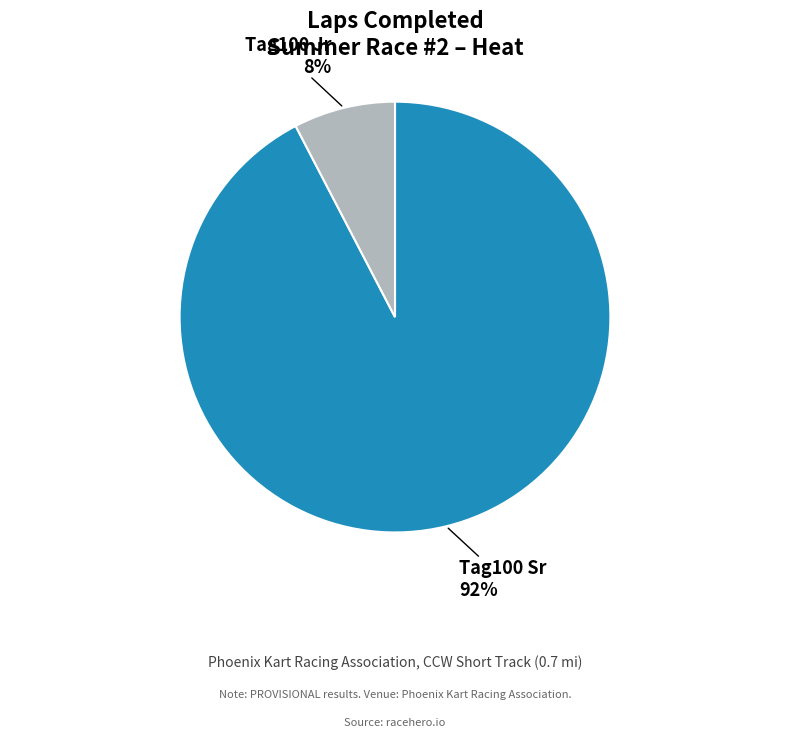

Which slice is the largest?

Tag100 Sr